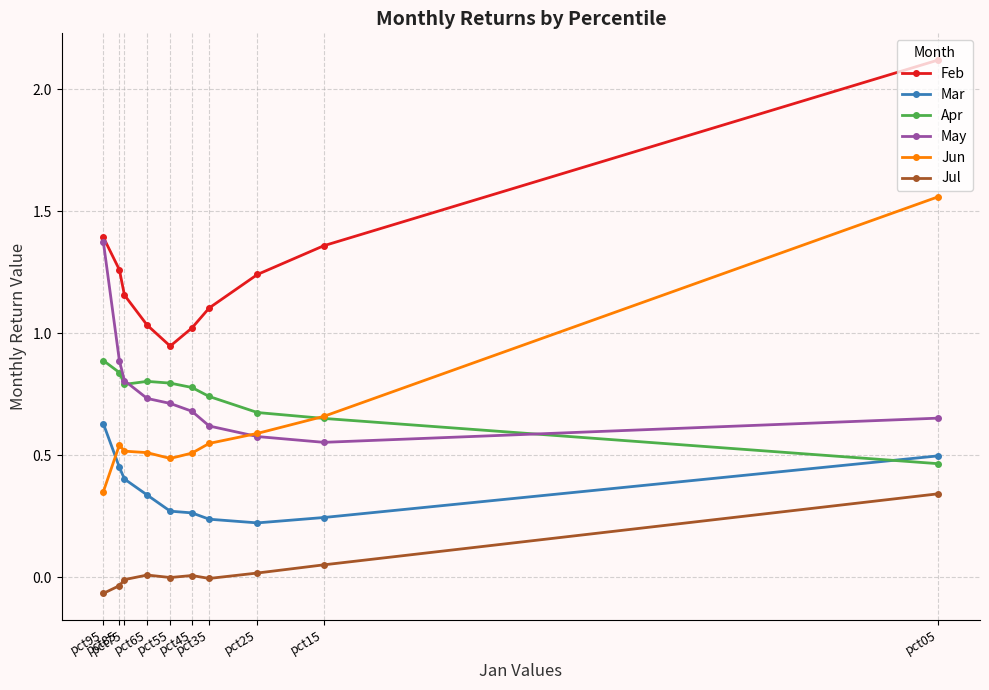

Which series ends up on top after the final intersection of May and Apr?

May